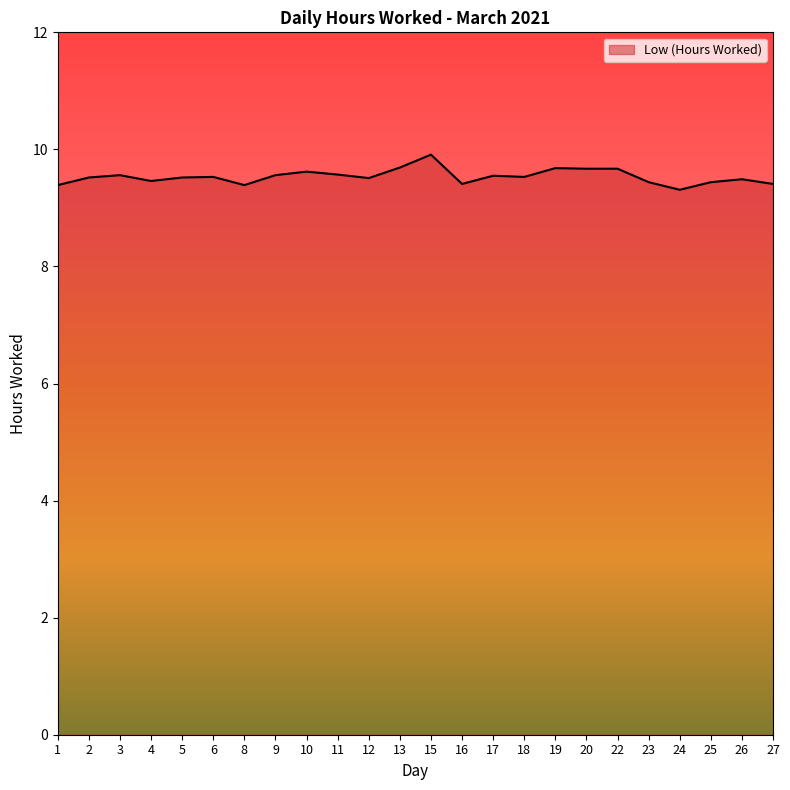

What is the difference between the maximum and minimum values?

0.6